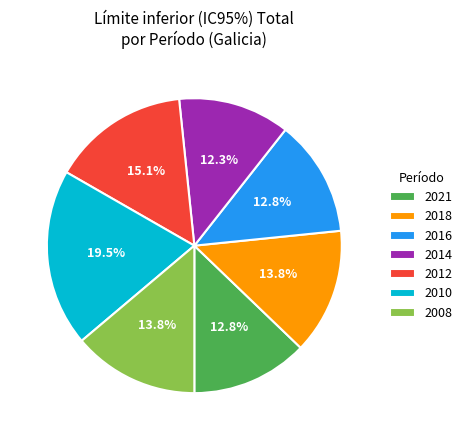

Which slice is the smallest?

2014